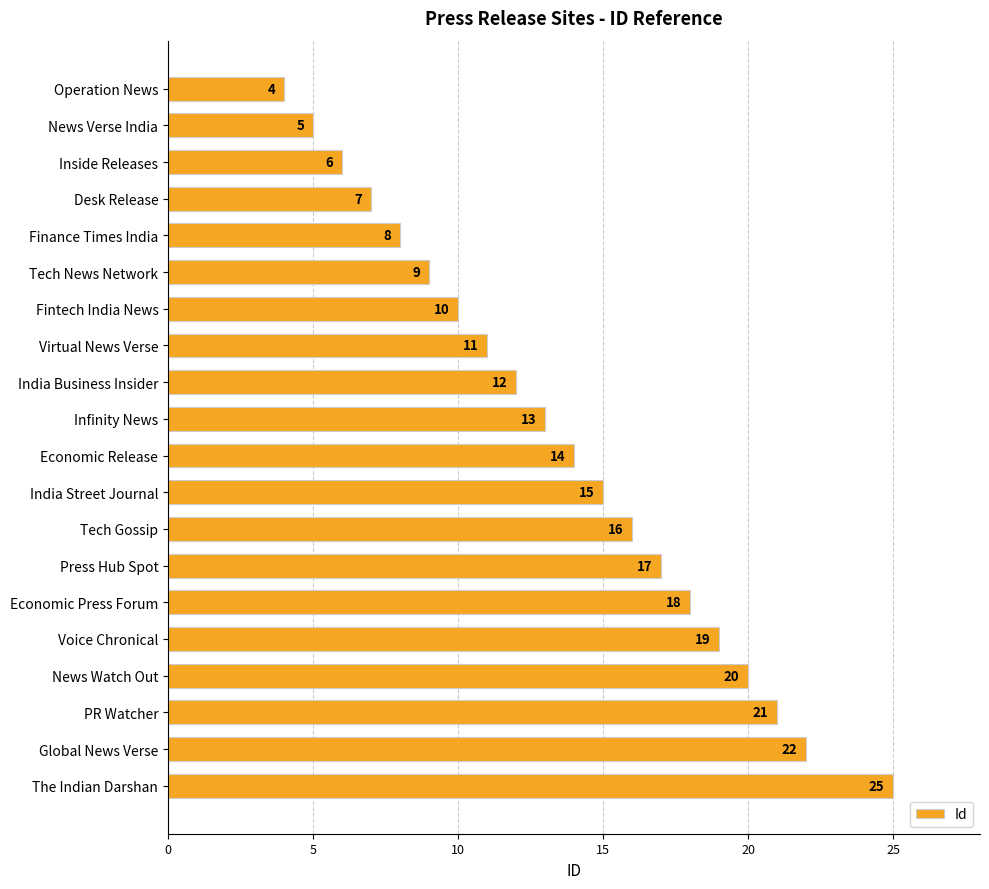

Where is the data nearest to the value 14?

Economic Release